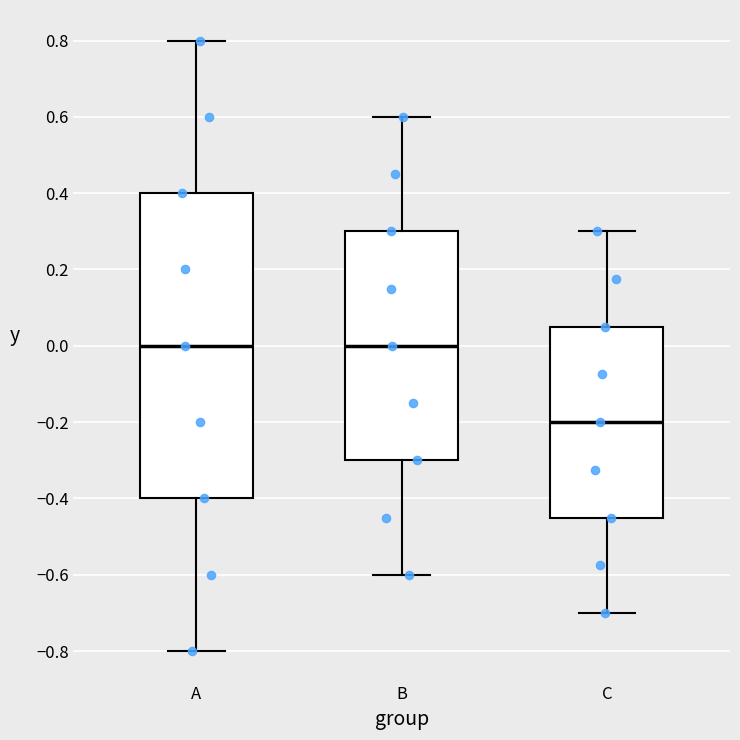

Where does the lower whisker of the box for C end on the y-axis? The values are not printed on the chart, so give them approximately, as read against the axis.

-0.70